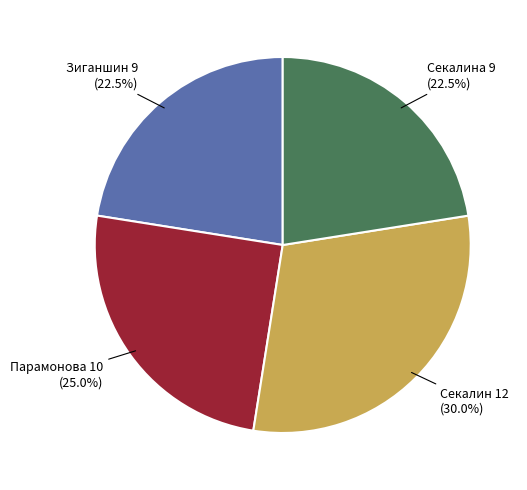

How many slices are in this pie chart?

4